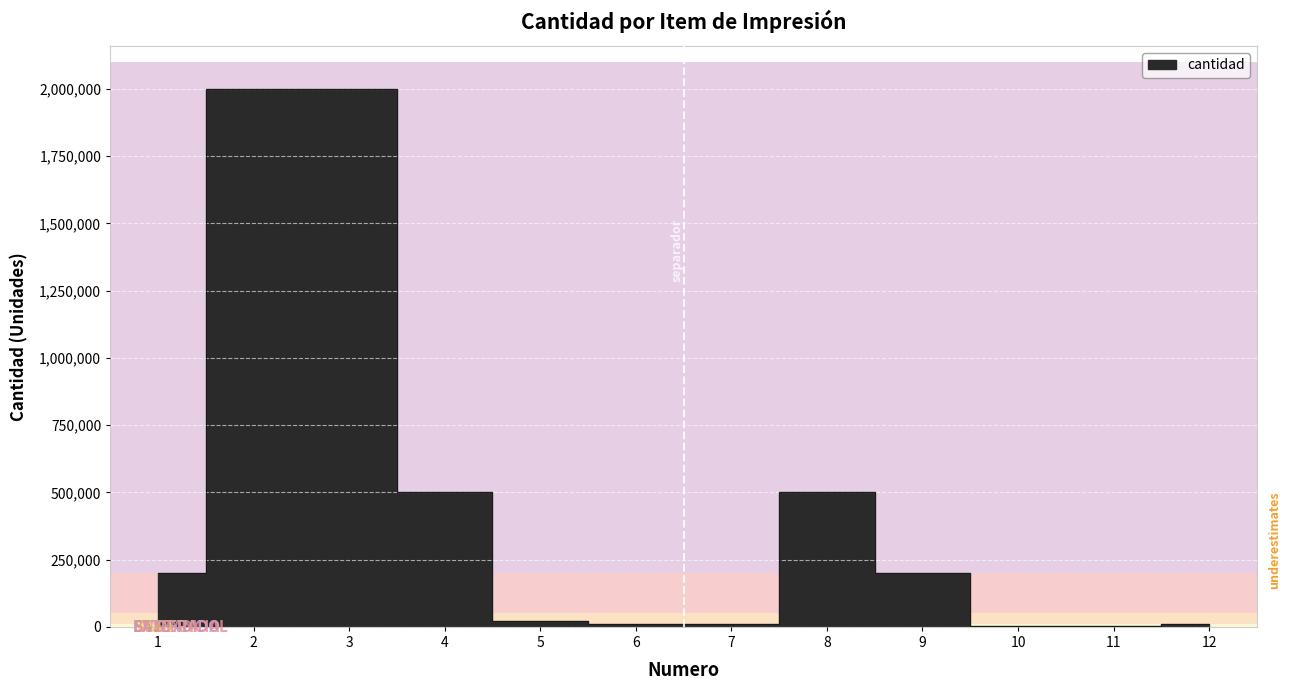

Where is the data nearest to the value 1002500?

4